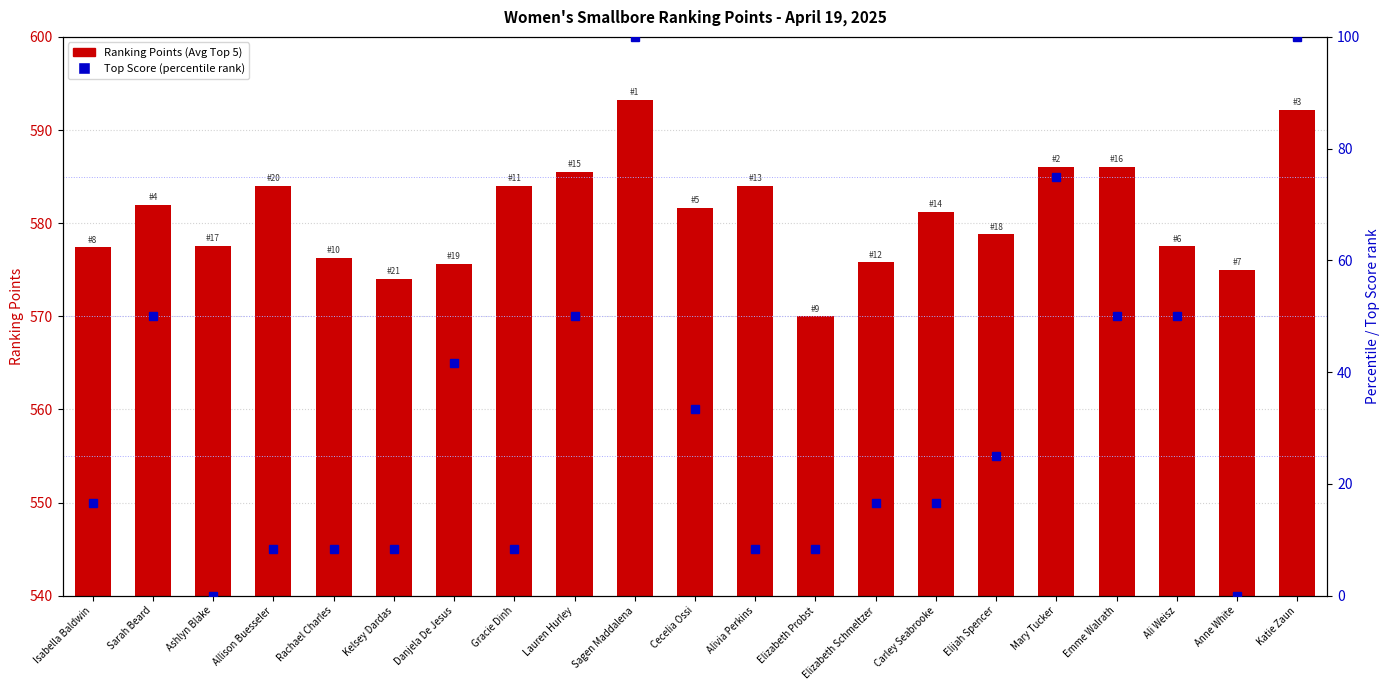

Rank the series at Ashlyn Blake from highest to lowest value.

Ranking Points (Avg Top 5), Top Score (percentile)